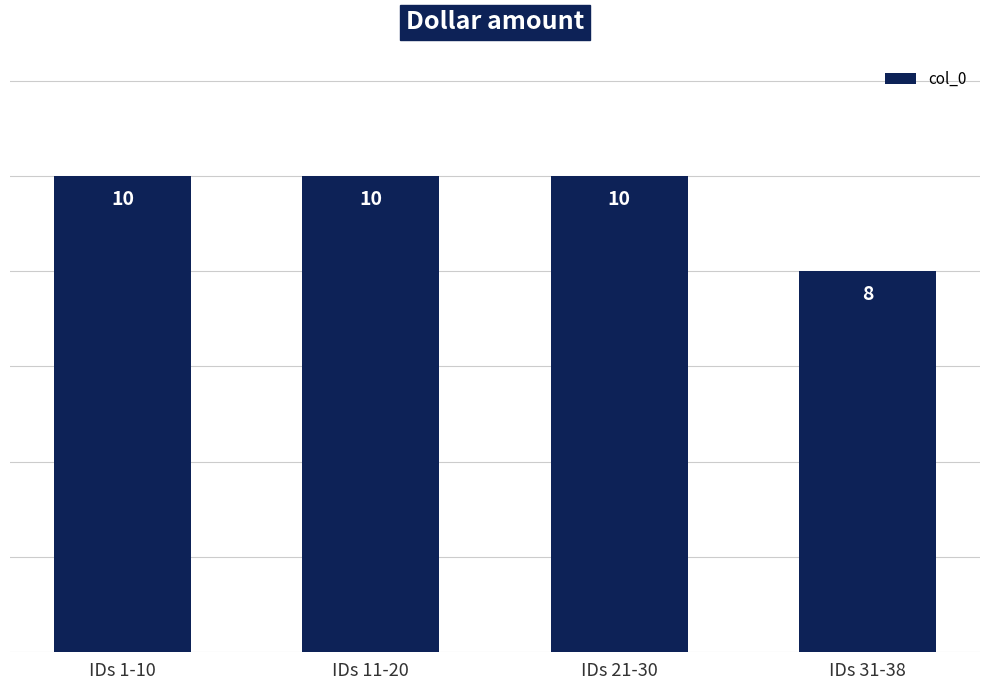

What position from the left is IDs 31-38?

4